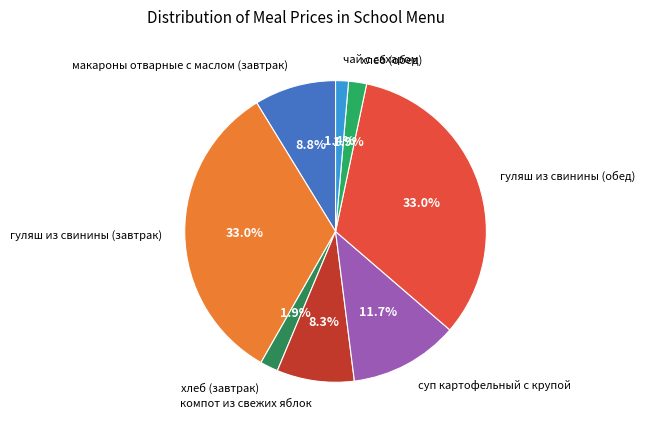

What percentage do хлеб (обед) and макароны отварные с маслом (завтрак) together represent?

10.7%